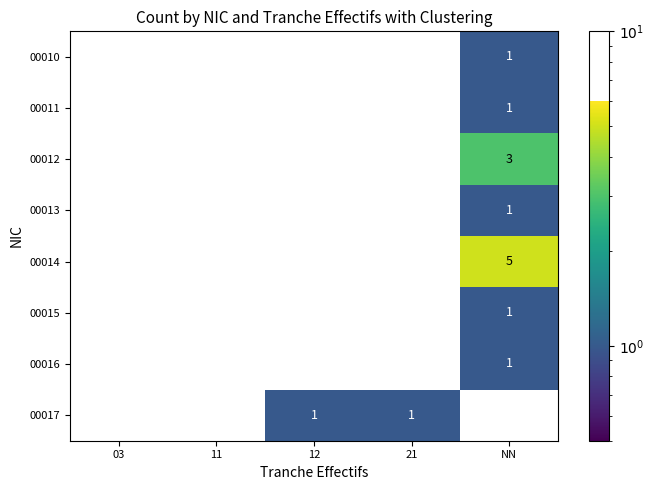

At how many categories does at least one series exceed 3?

1